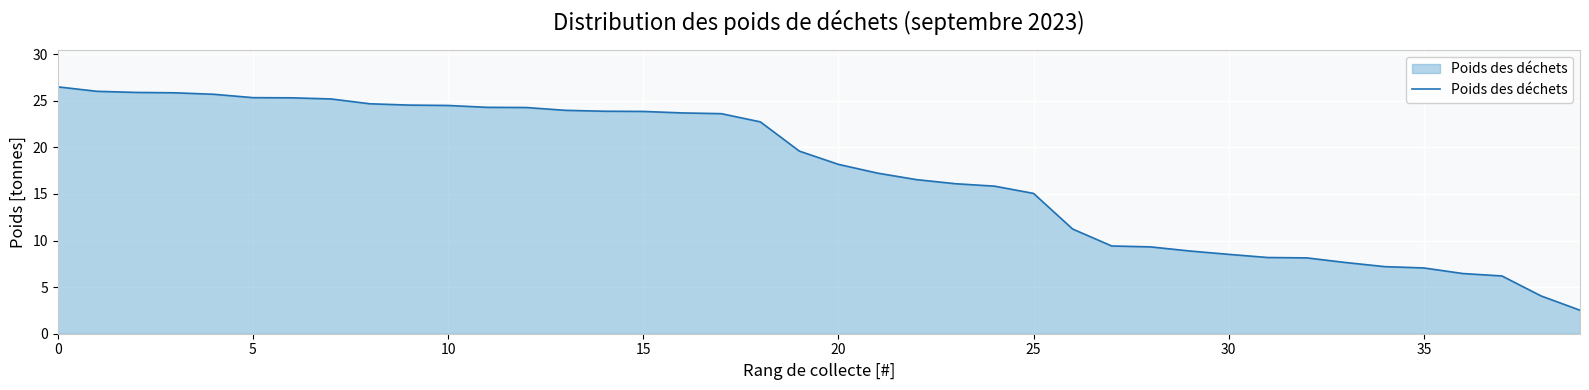

What is the sum of all values?

693.3